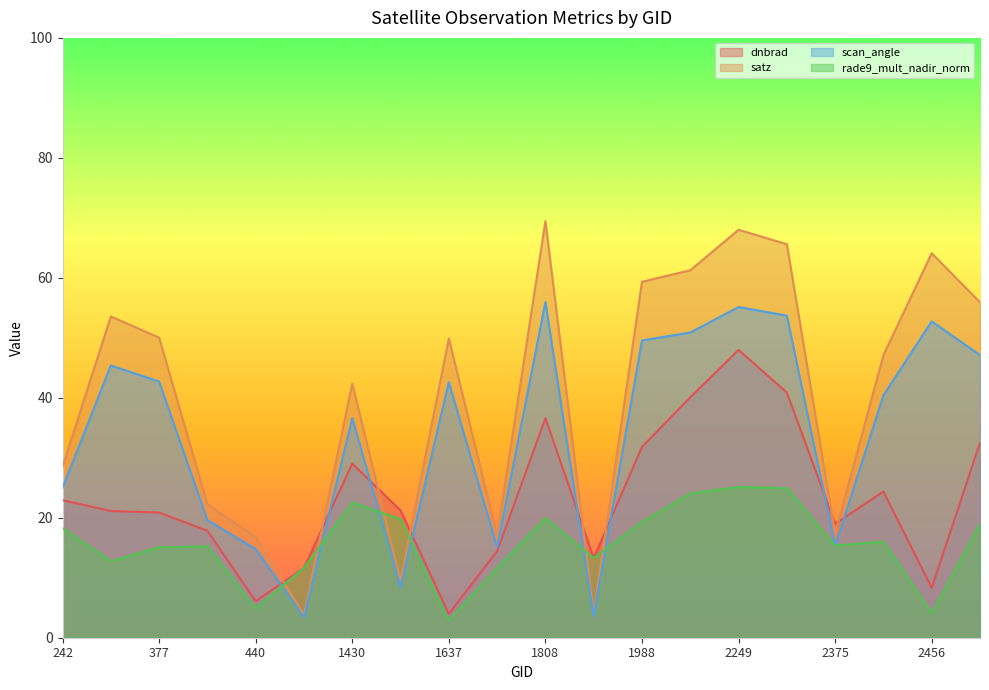

Reading right to left, extract all data points from this chart.

dnbrad: 2510=32.5	2456=8.3	2411=24.4	2375=19.0	2267=40.9	2249=48.0	2051=40.1	1988=31.8	1925=13.3	1808=36.6	1709=14.4	1637=4.0	1475=21.2	1430=29.0	1277=11.7	440=6.1	413=17.8	377=20.9	278=21.1	242=22.9
satz: 2510=55.9	2456=64.1	2411=47.1	2375=17.3	2267=65.6	2249=68.0	2051=61.3	1988=59.3	1925=4.0	1808=69.5	1709=17.1	1637=49.9	1475=9.5	1430=42.3	1277=3.8	440=16.8	413=22.3	377=50.0	278=53.6	242=28.5
scan_angle: 2510=47.1	2456=52.7	2411=40.4	2375=15.3	2267=53.7	2249=55.1	2051=50.9	1988=49.6	1925=3.6	1808=56.0	1709=15.1	1637=42.6	1475=8.4	1430=36.6	1277=3.4	440=14.8	413=19.6	377=42.7	278=45.4	242=25.0
rade9_mult_nadir_norm: 2510=18.9	2456=4.1	2411=16.0	2375=15.4	2267=24.9	2249=25.1	2051=24.0	1988=19.3	1925=13.3	1808=20.0	1709=11.7	1637=2.9	1475=19.7	1430=22.5	1277=11.7	440=4.9	413=15.3	377=15.1	278=12.8	242=18.3